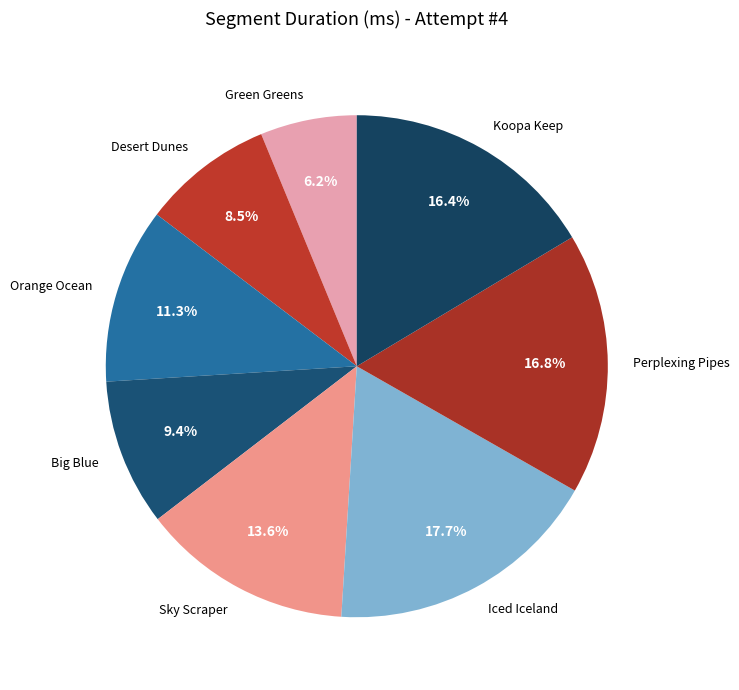

Does any single category account for the majority?

No